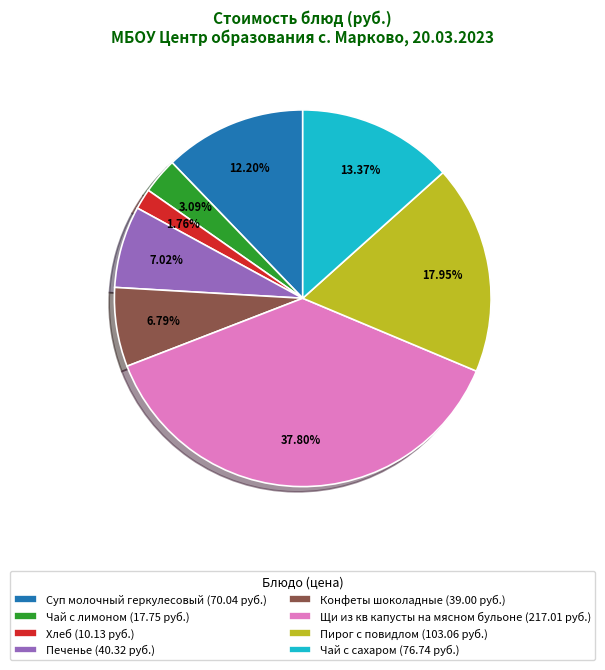

Which has a higher value, Хлеб (10.13 руб.) or Пирог с повидлом (103.06 руб.)?

Пирог с повидлом (103.06 руб.)